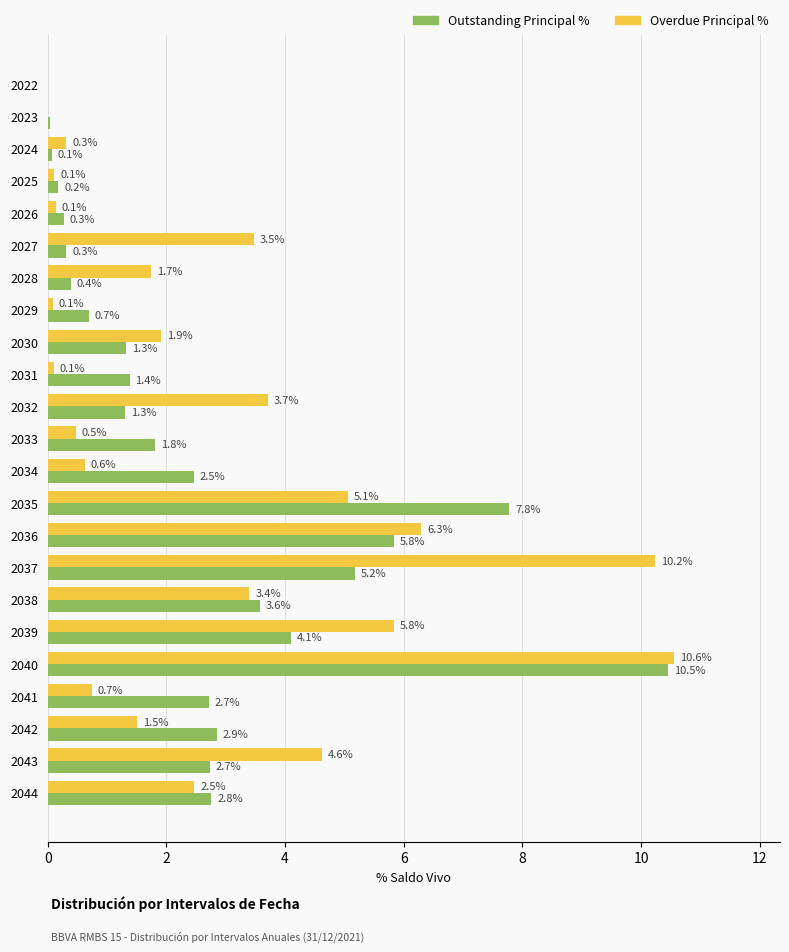

What is the greatest value displayed?

10.6